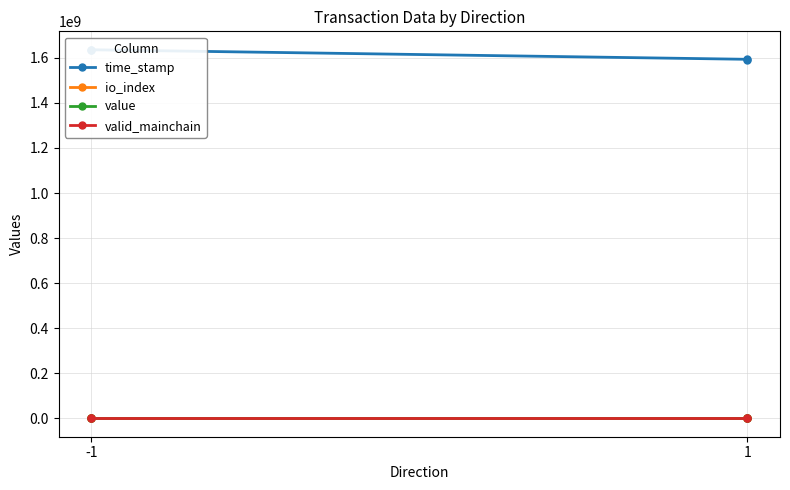

What is the total value across all series at -1?

1635987886.0